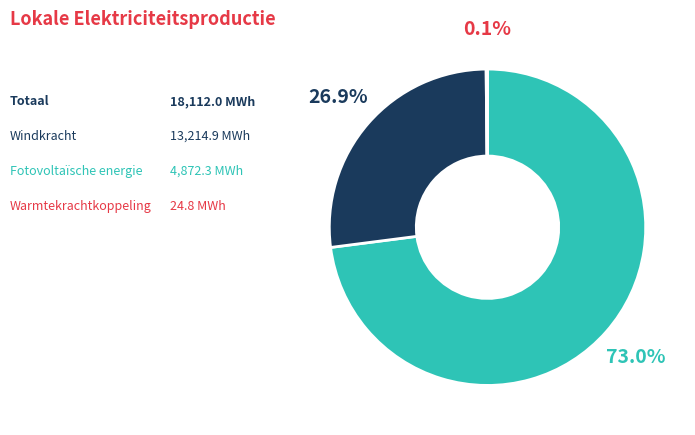

Is there any slice that represents more than half of the pie?

Yes